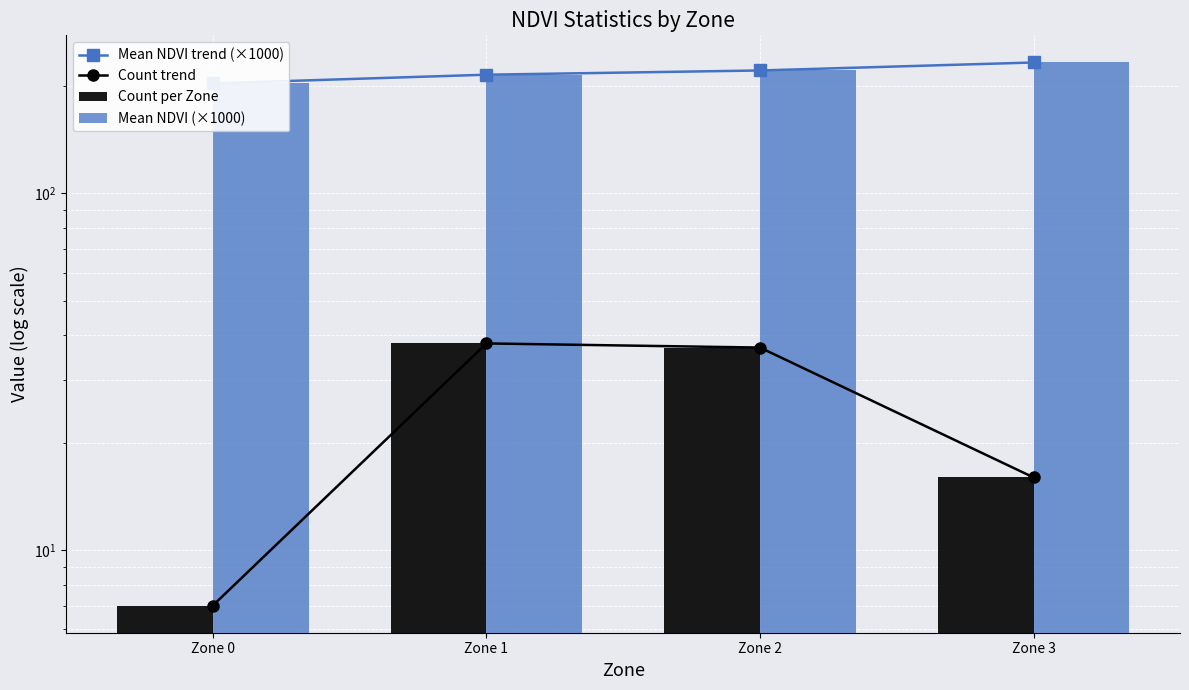

Is the value of Mean NDVI (×1000) at Zone 0 greater than the value of Count per Zone at Zone 3?

Yes